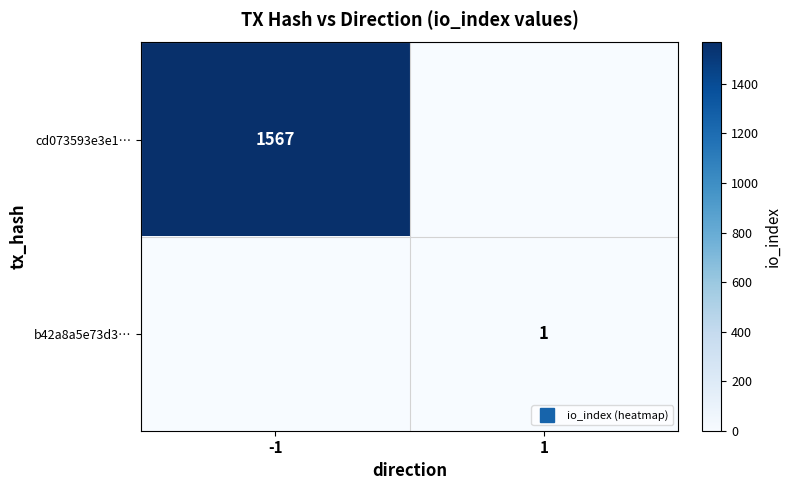

The value of cd073593e3e1… at 1 is 0. True or false?

True